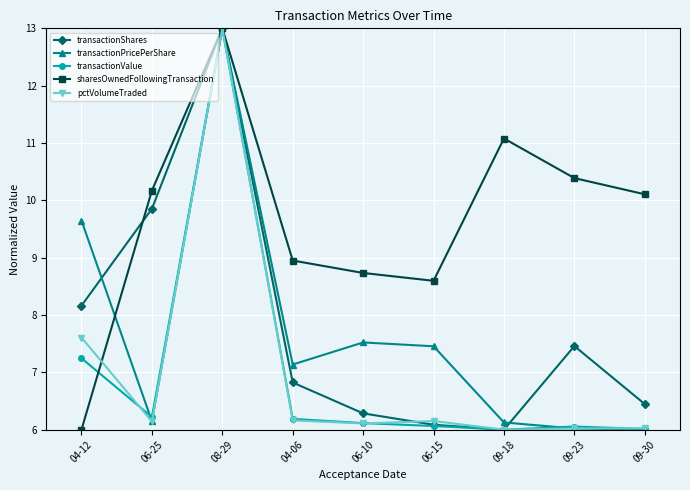

True or false: transactionPricePerShare has a value of 10.7 at 06-15.

False